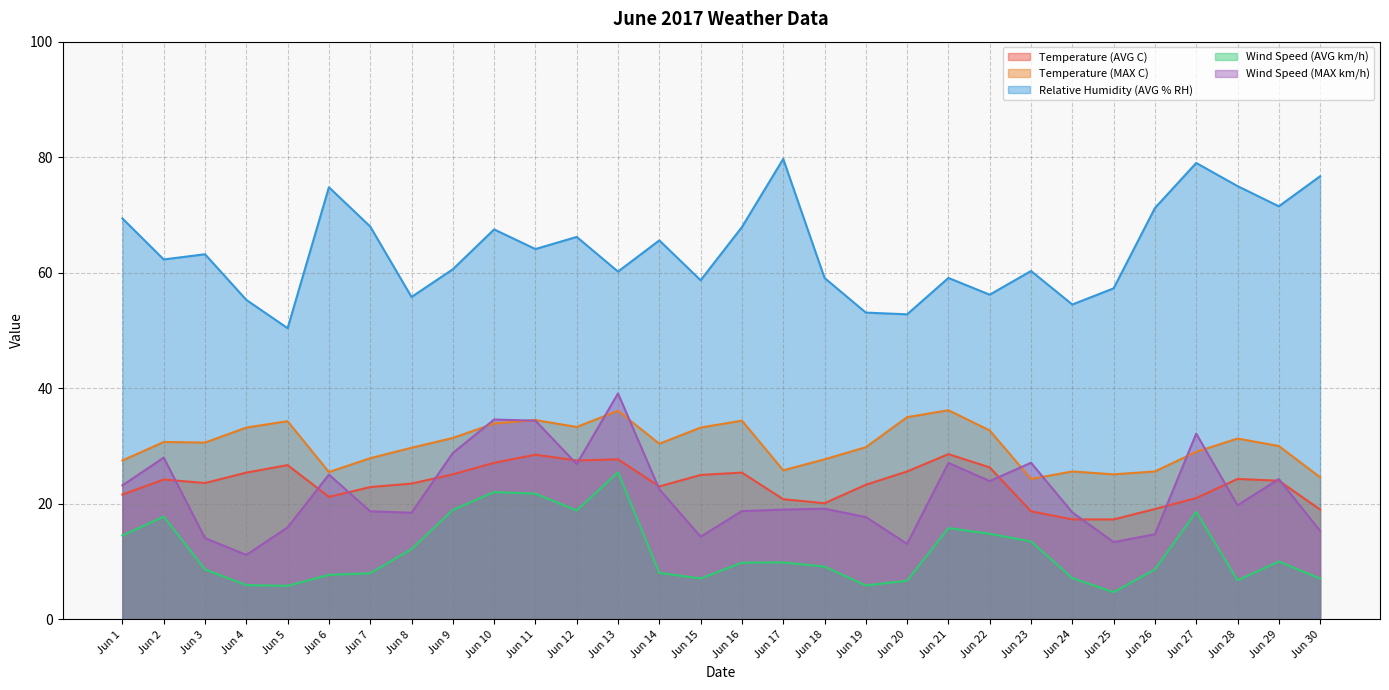

Where is Wind Speed (MAX km/h) nearest to the value 25?

Jun 6